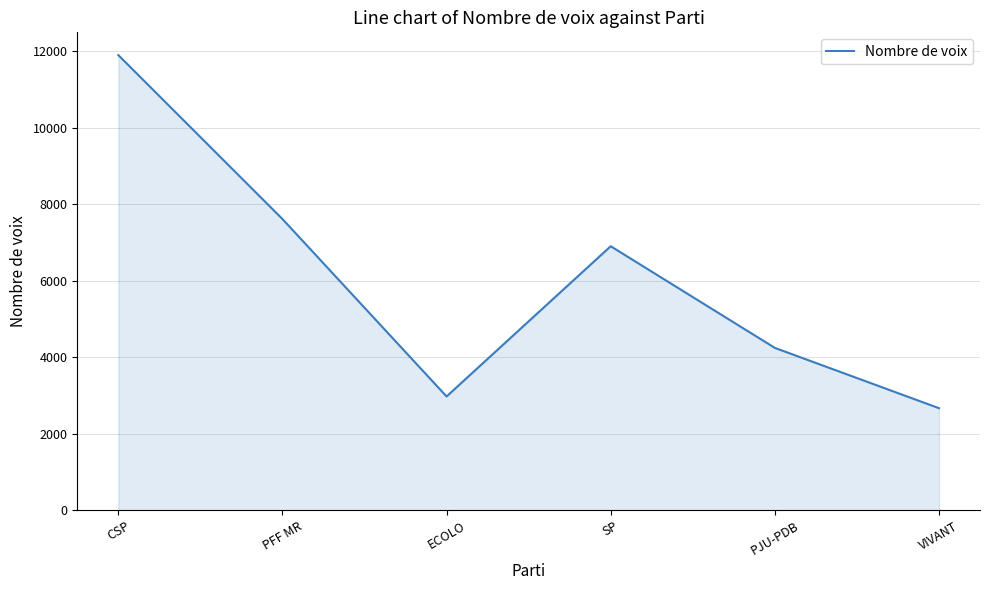

At which label does the data first exceed 6903?

CSP